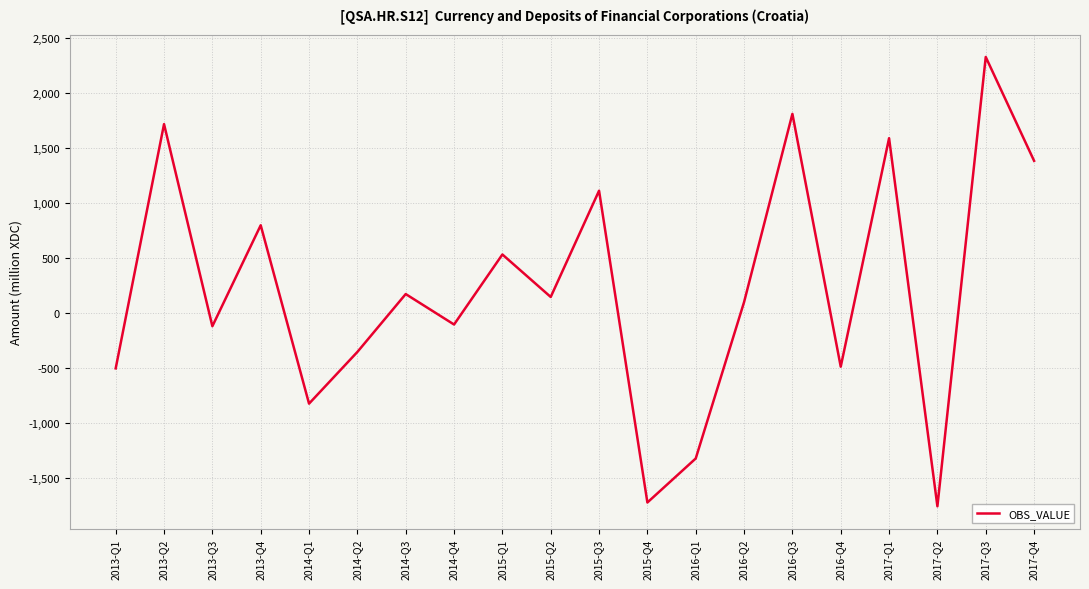

Count the number of data series in this chart.

1